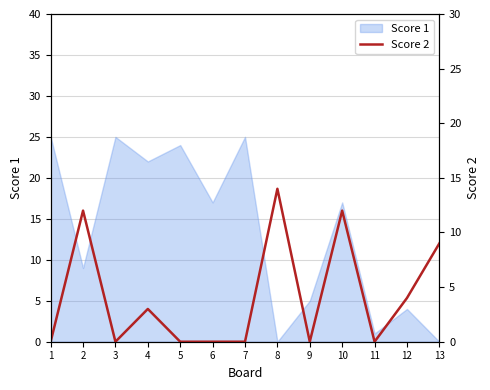

How many lines are shown in the chart?

1